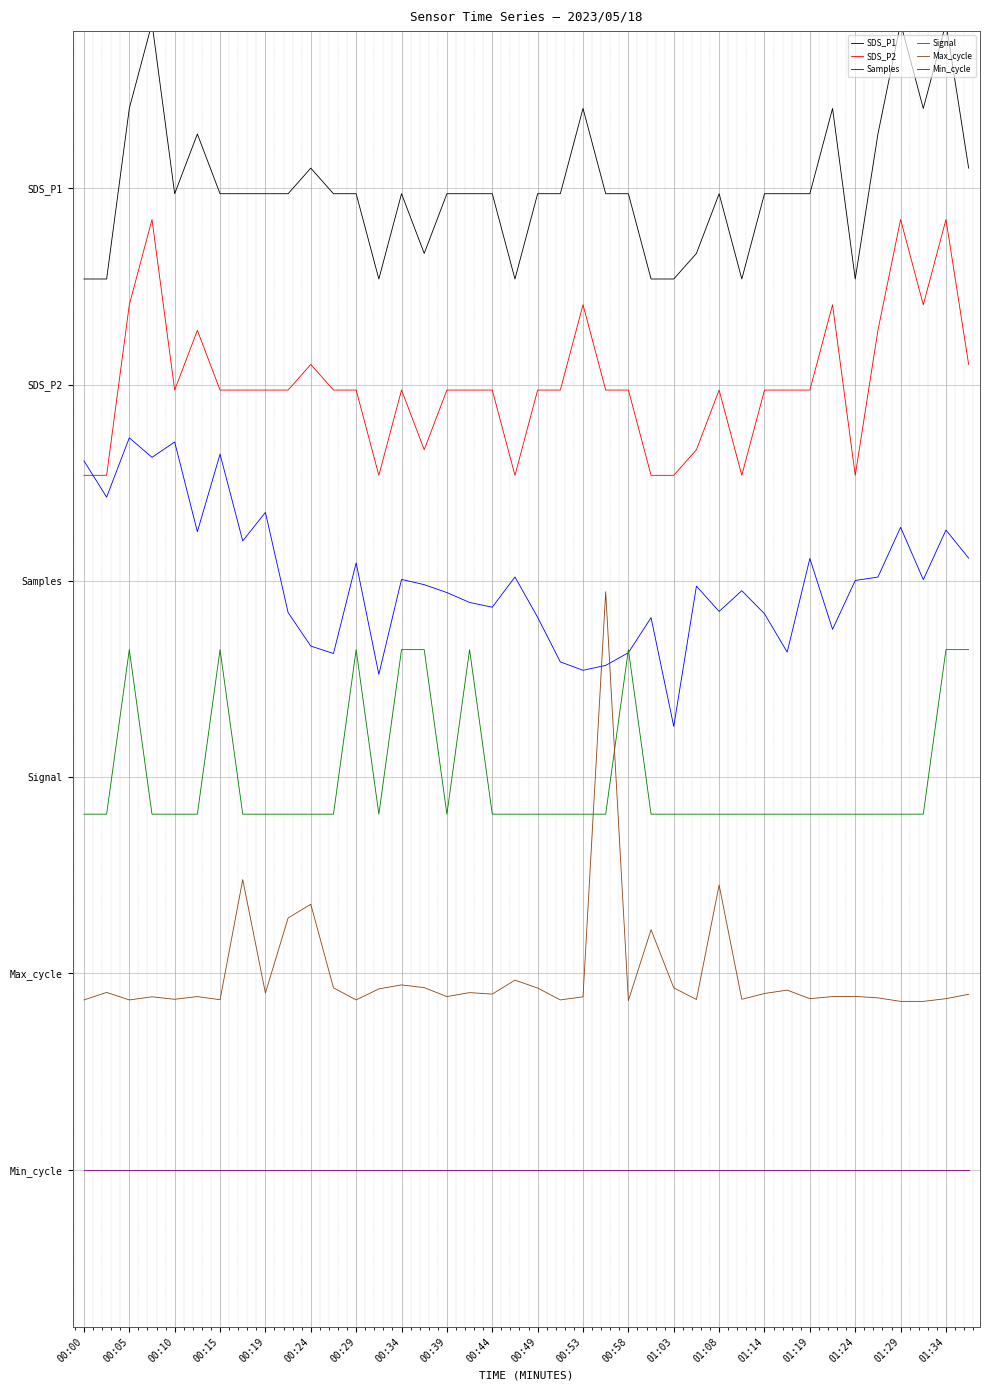

Does the chart have visible grid lines?

Yes